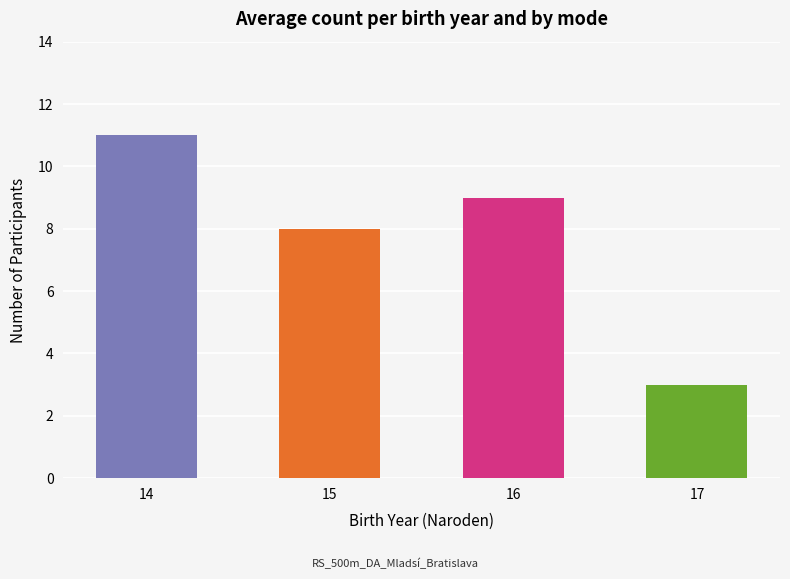

How many bars are there in total?

4